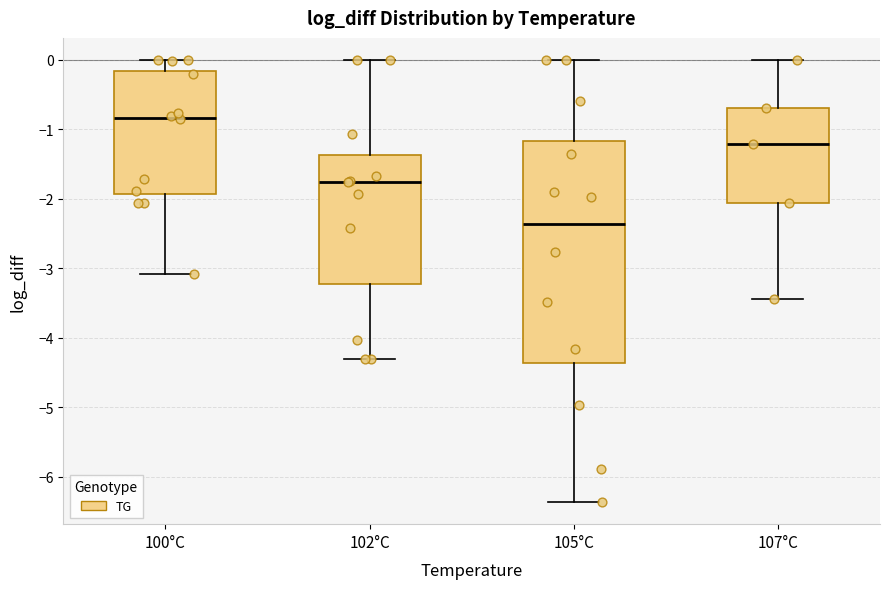

Reading left to right, read every box against the y-axis: the position of its median line, the range the box covers, and the ends of its whiskers. The values are not printed on the chart, so give them approximately, as read against the axis.

100°C: median -0.8, box -1.9 to -0.2, whiskers -3.1 to 0.0
102°C: median -1.8, box -3.2 to -1.4, whiskers -4.3 to 0.0
105°C: median -2.4, box -4.4 to -1.2, whiskers -6.4 to 0.0
107°C: median -1.2, box -2.1 to -0.7, whiskers -3.4 to 0.0